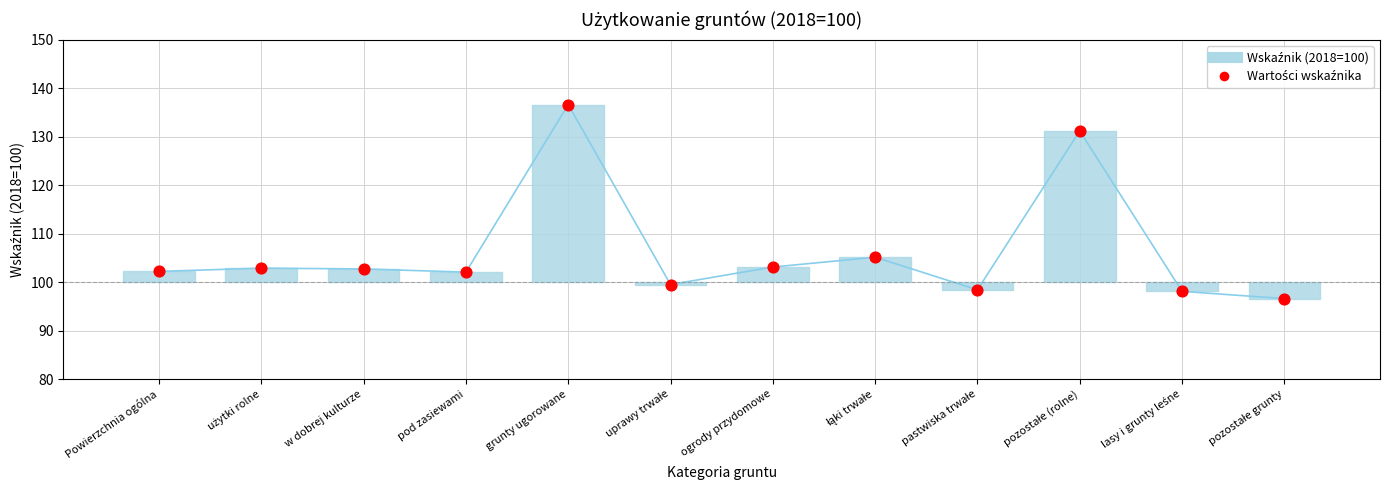

What Y value in the scatter plot is closest to 116?

105.1